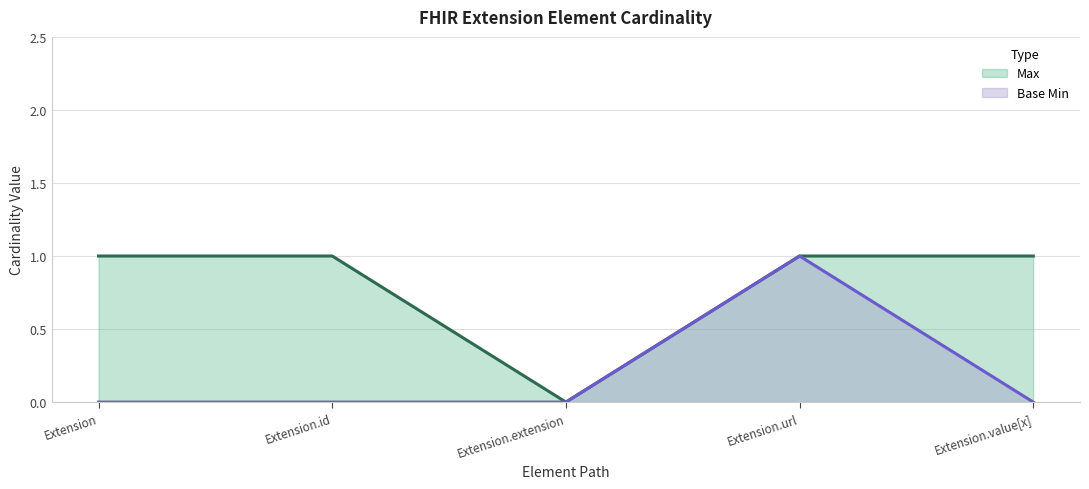

True or false: Max and Base Min cross at least once.

False